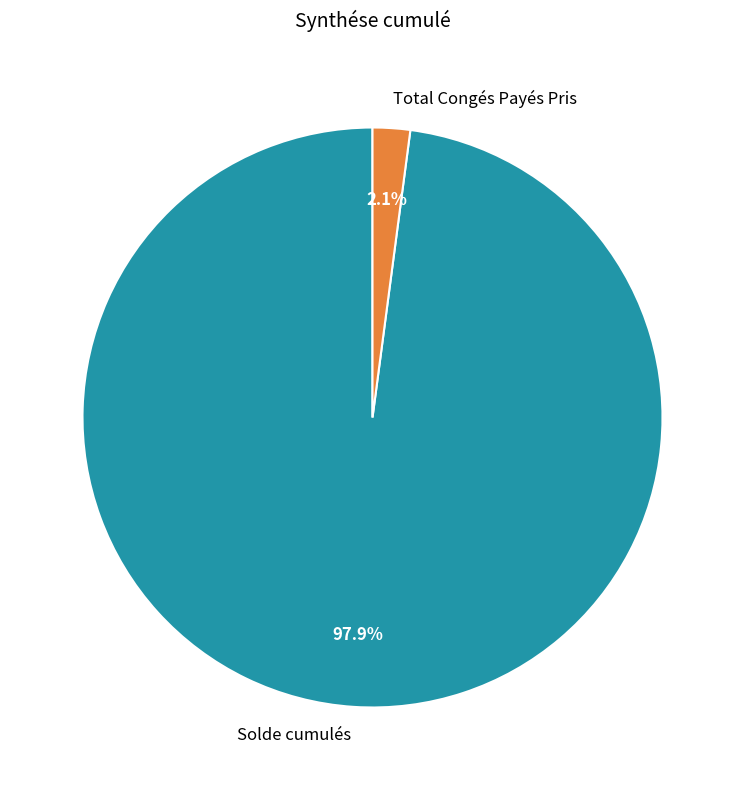

What percentage is the Total Congés Payés Pris slice, to the nearest percent?

2%